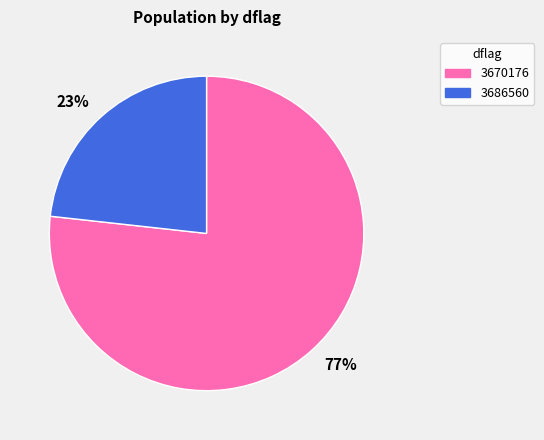

Is there any slice that represents more than half of the pie?

Yes